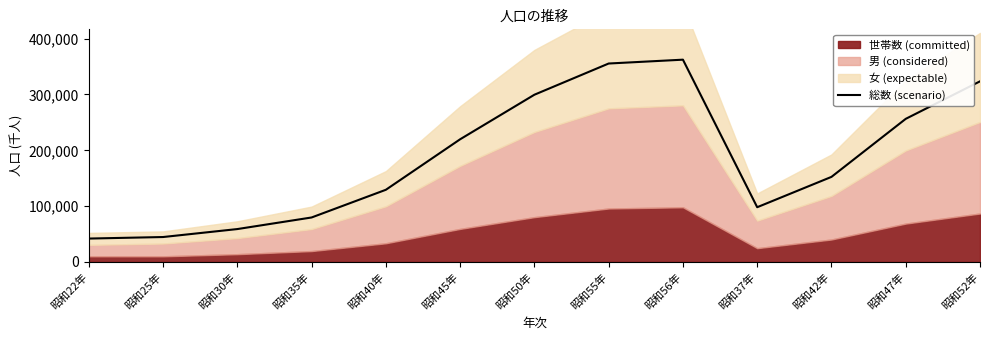

The chart shows a value of 219508 at 昭和55年. True or false?

False